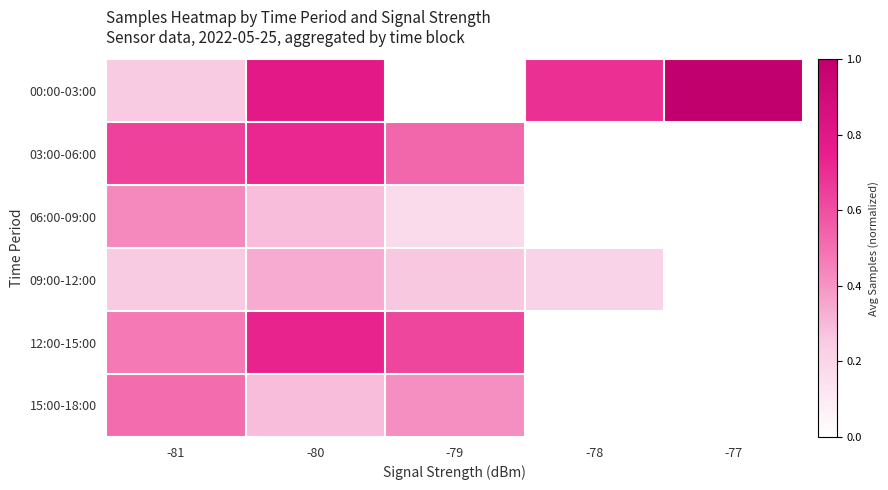

How many 09:00-12:00 values are between 0 and 1?

4